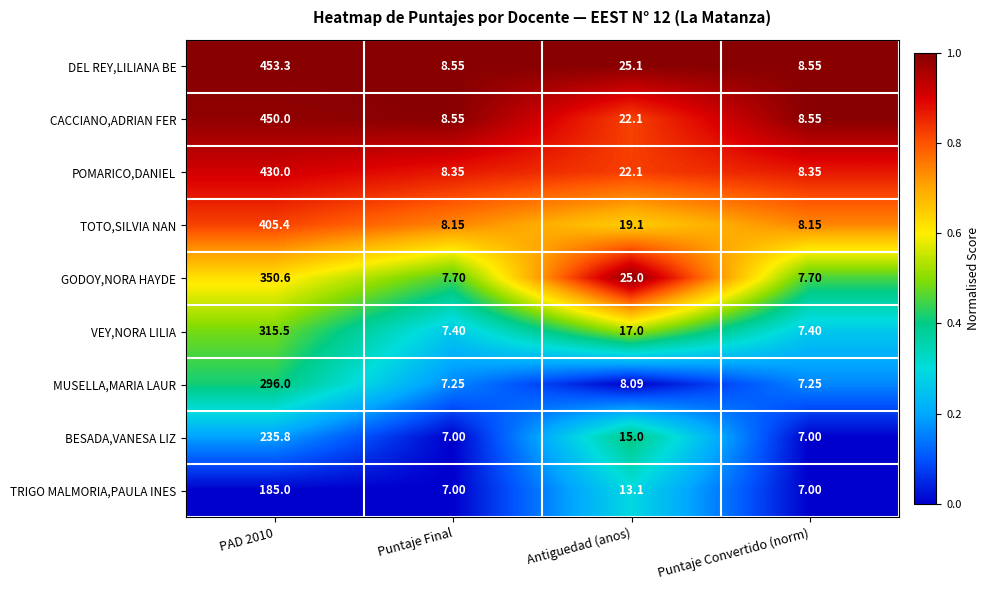

Which series has the largest total across all categories?

DEL REY,LILIANA BE